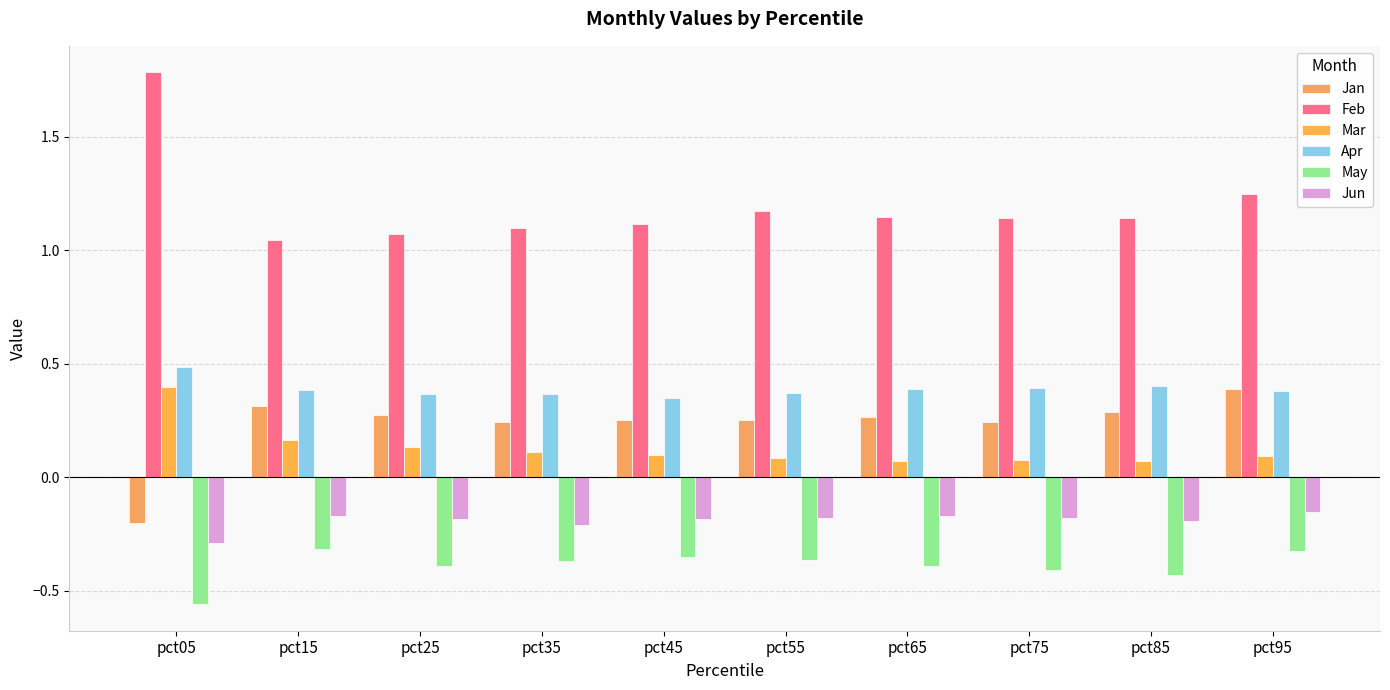

Between pct95 and pct45, which is larger?

pct95